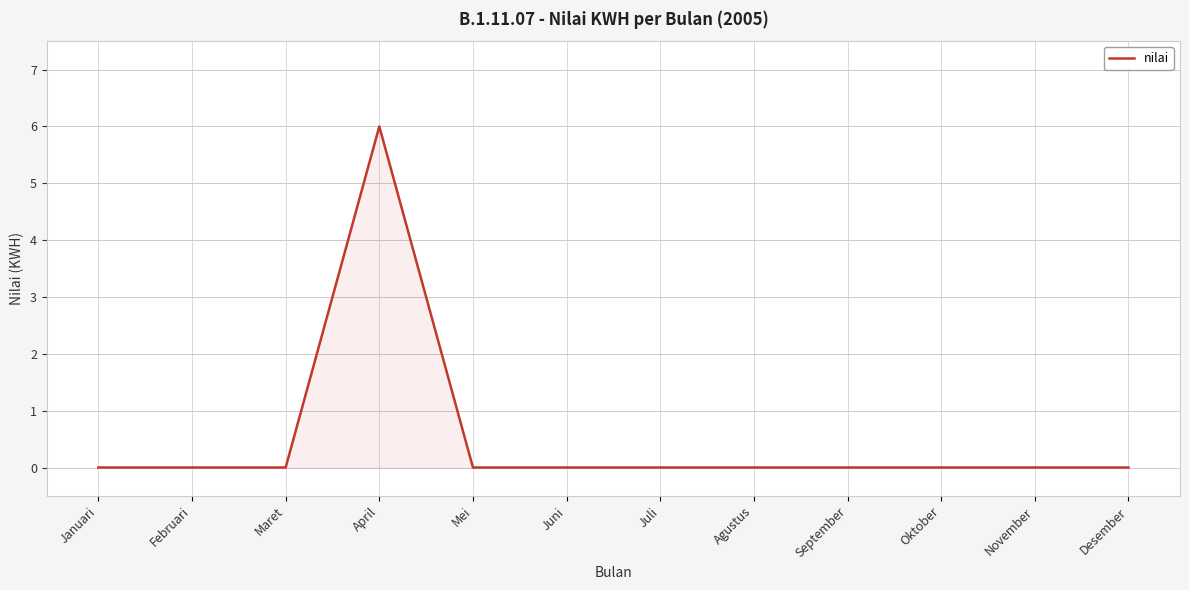

Reading right to left, list all the values displayed in this chart.

0	0	0	0	0	0	0	0	6	0	0	0